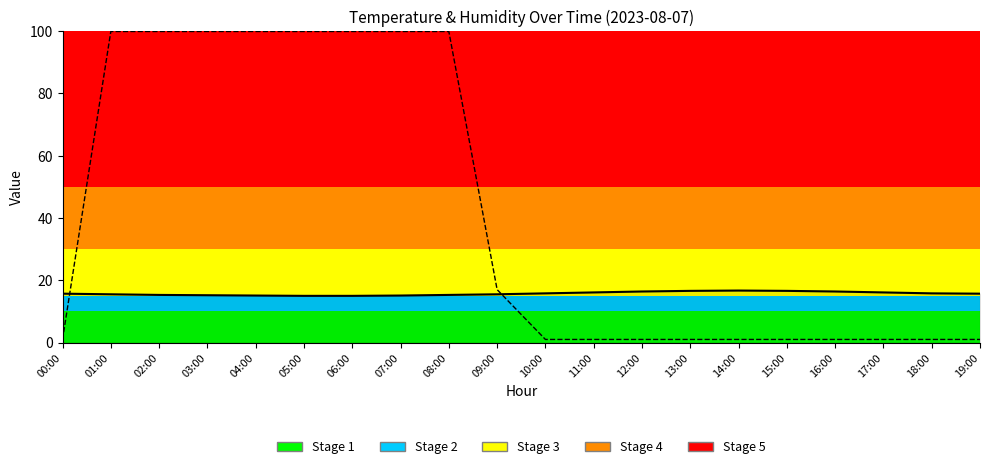

What position from the right is 10:00?

10